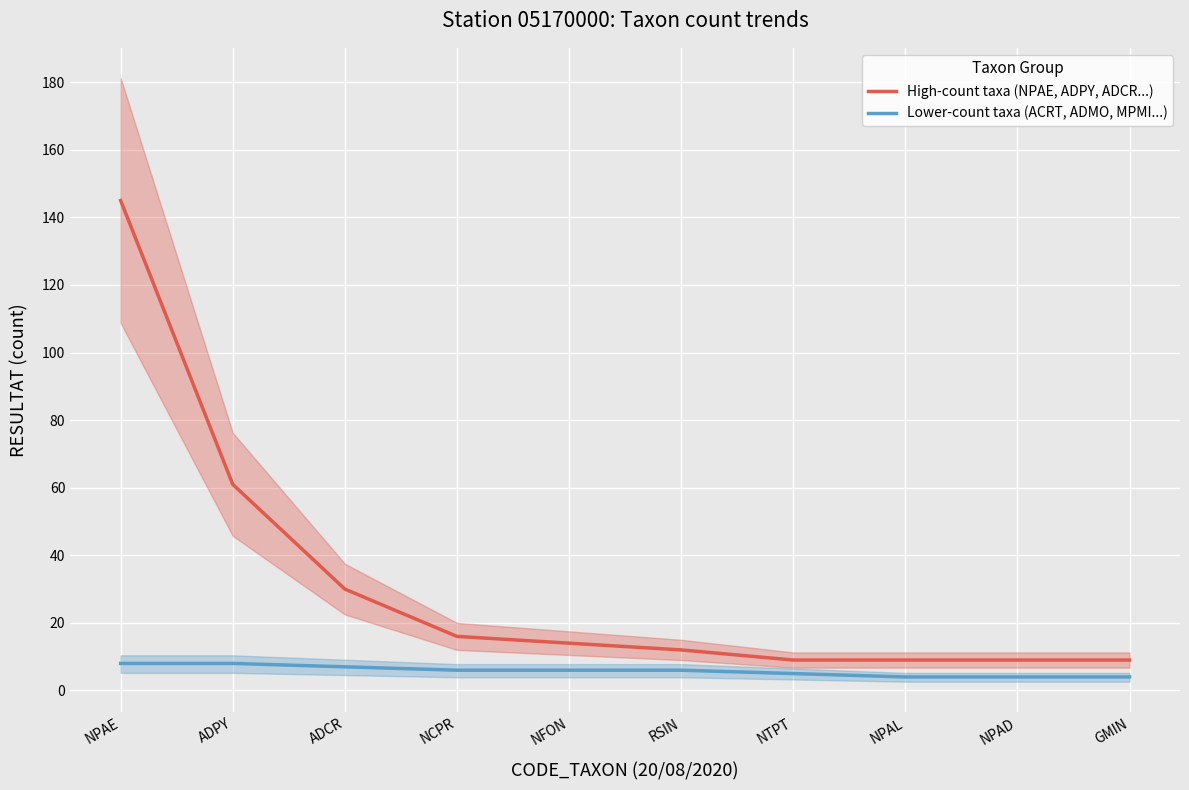

Which has a higher value, NPAL or GMIN?

NPAL